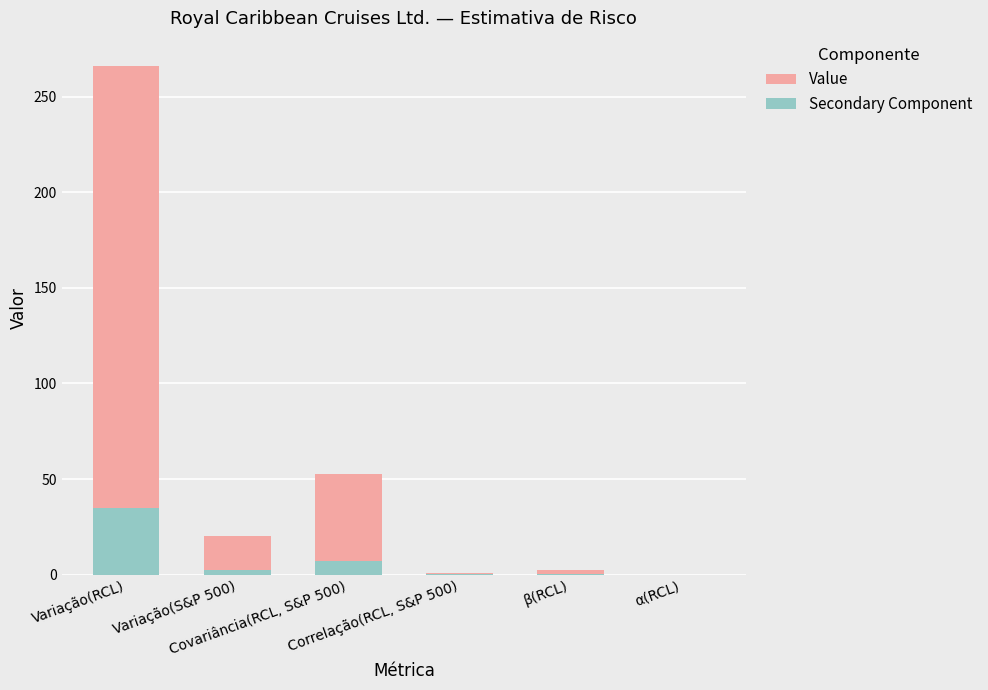

Rank the series at Correlação(RCL, S&P 500) from highest to lowest value.

Value, Secondary Component